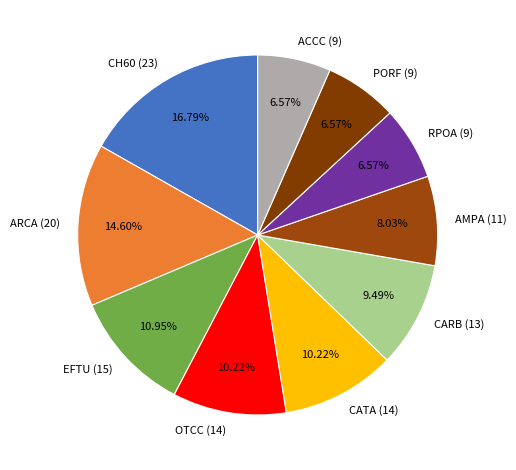

To the nearest percent, what is the difference between the PORF (9) and ARCA (20) slice percentages?

8%